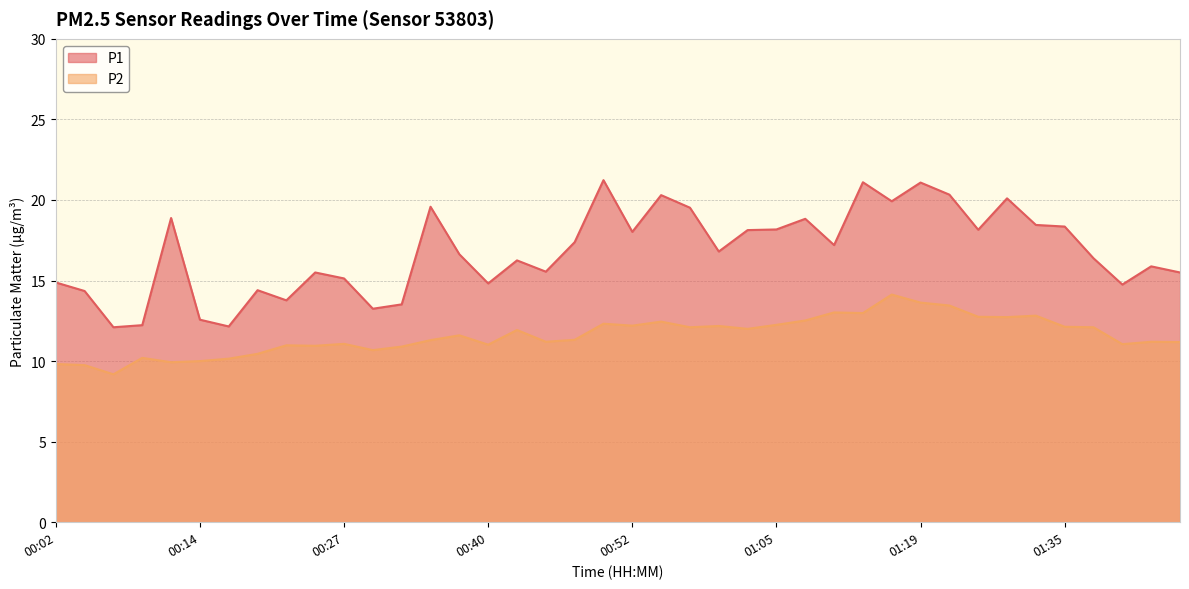

How many data points in P1 are above 16?

23